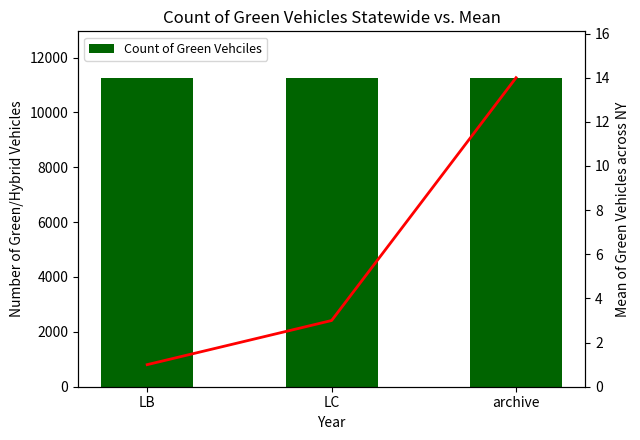

Is it true that Count of Green Vehciles equals 11265 at archive?

True